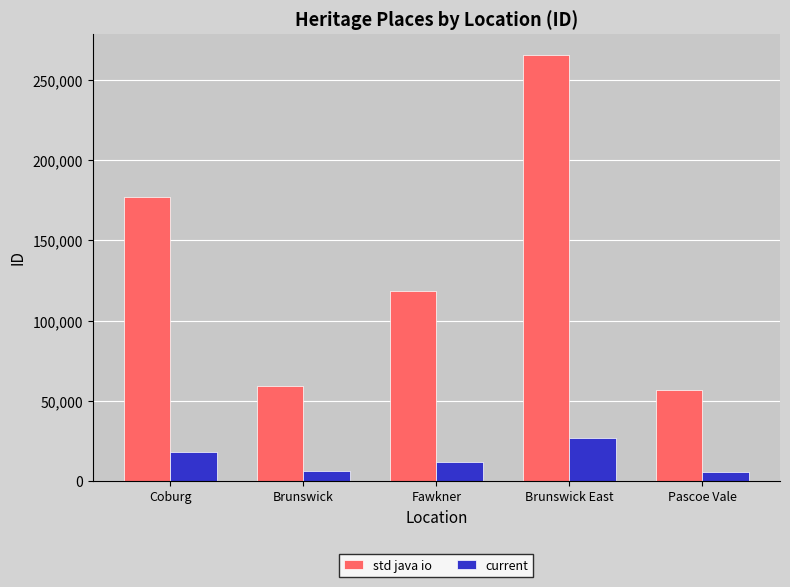

At which label does current first exceed 11821?

Coburg